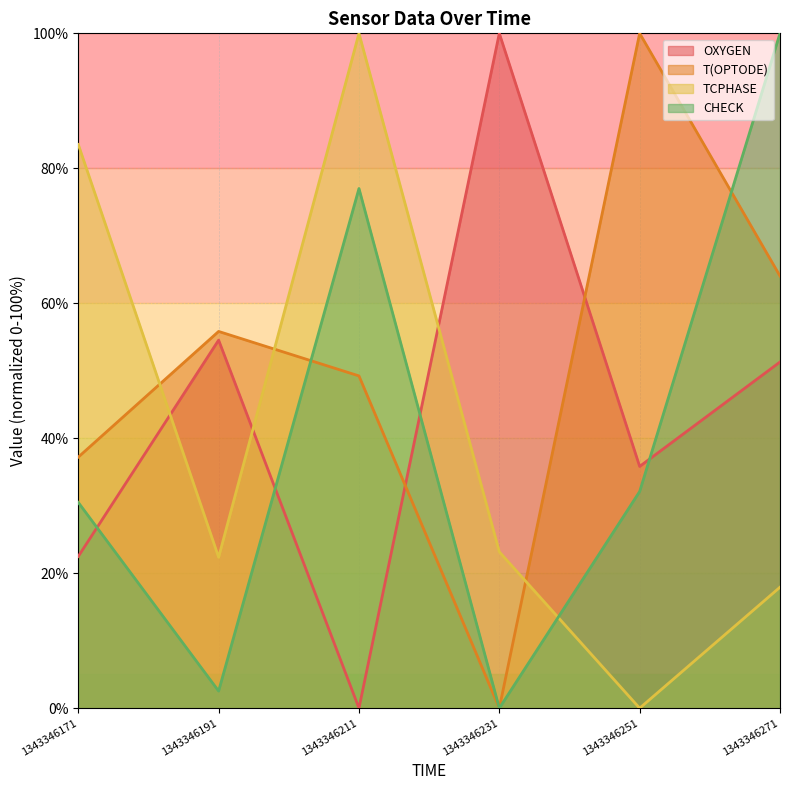

What is the spread (max minus min) of values at 1343346211?

100.0